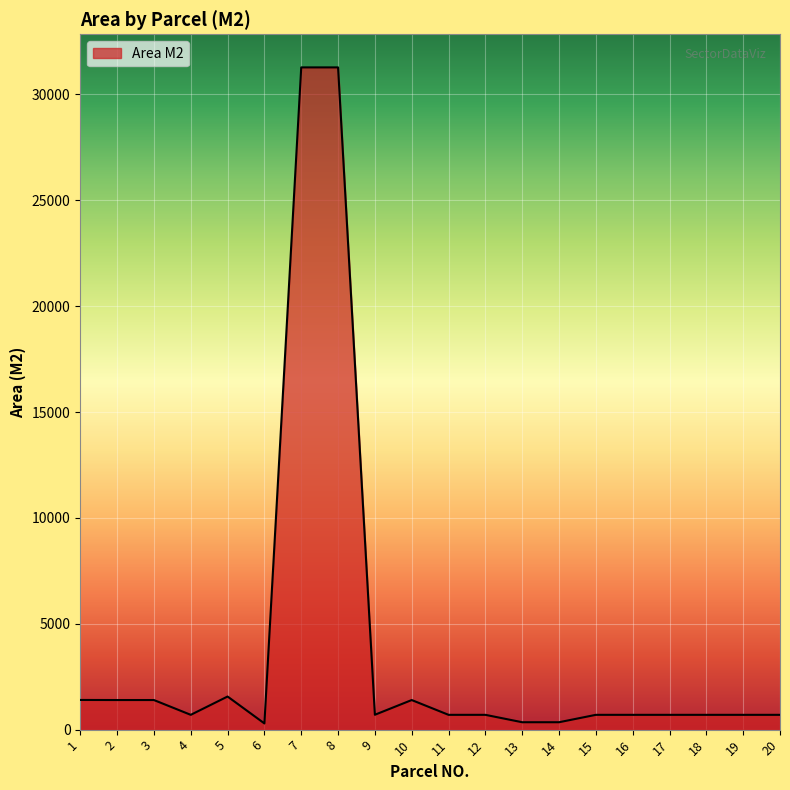

The value at 9 is 702.5. True or false?

True